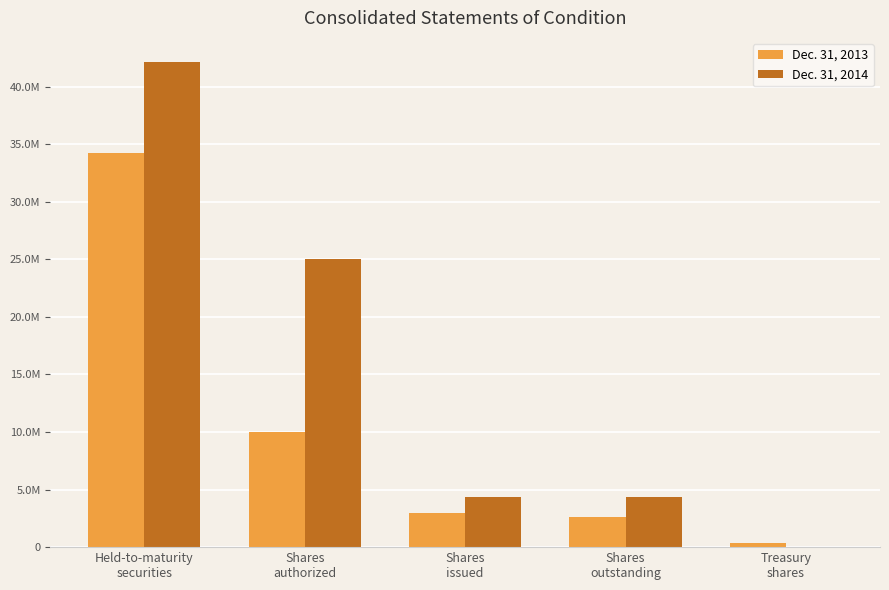

List the series in order of their overall mean, lowest first.

Dec. 31, 2013, Dec. 31, 2014